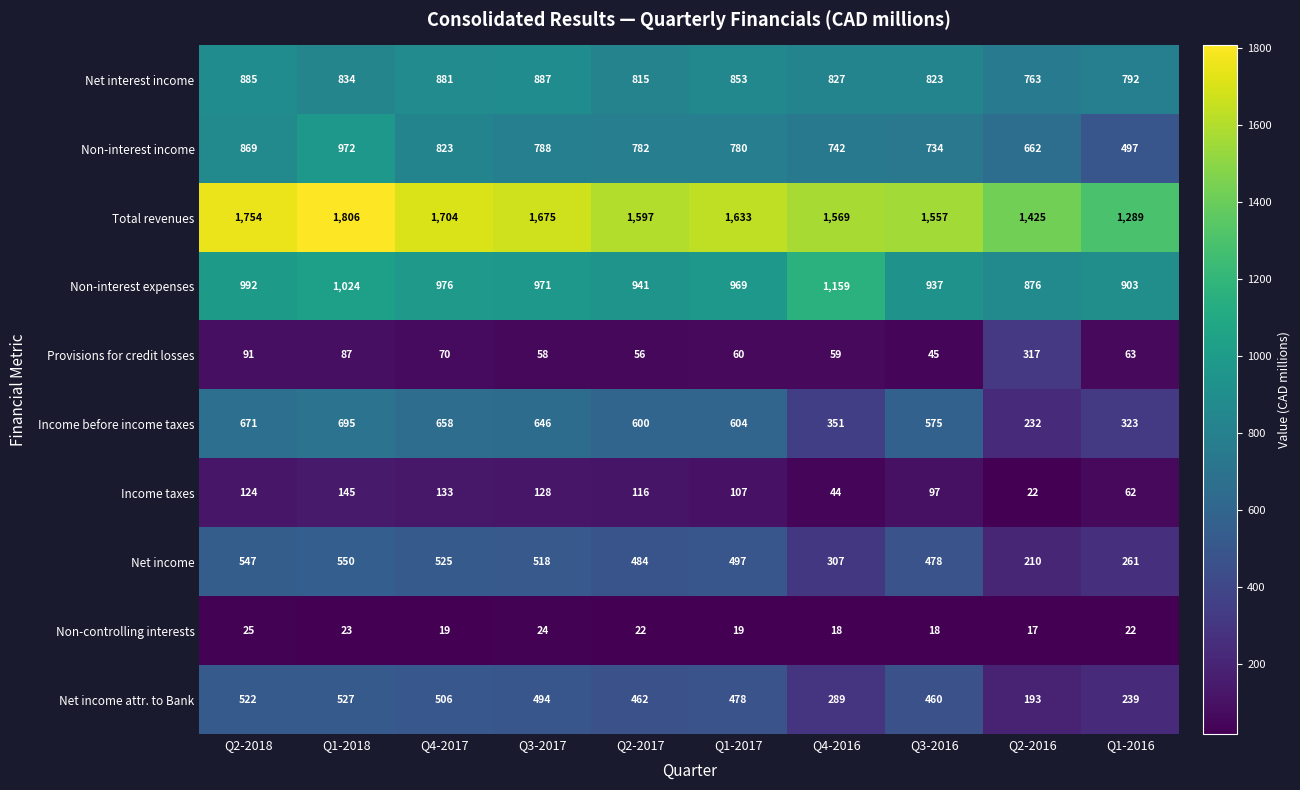

At which category is the sum across all series the highest?

Q1-2018